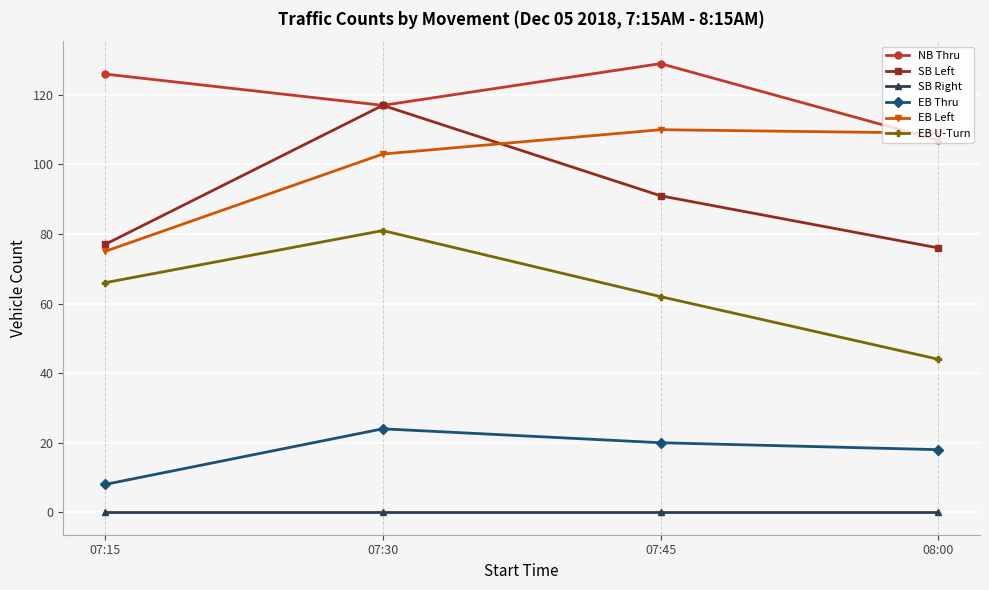

Reading right to left, extract all data points from this chart.

NB Thru: 107	129	117	126
SB Left: 76	91	117	77
SB Right: 0	0	0	0
EB Thru: 18	20	24	8
EB Left: 109	110	103	75
EB U-Turn: 44	62	81	66